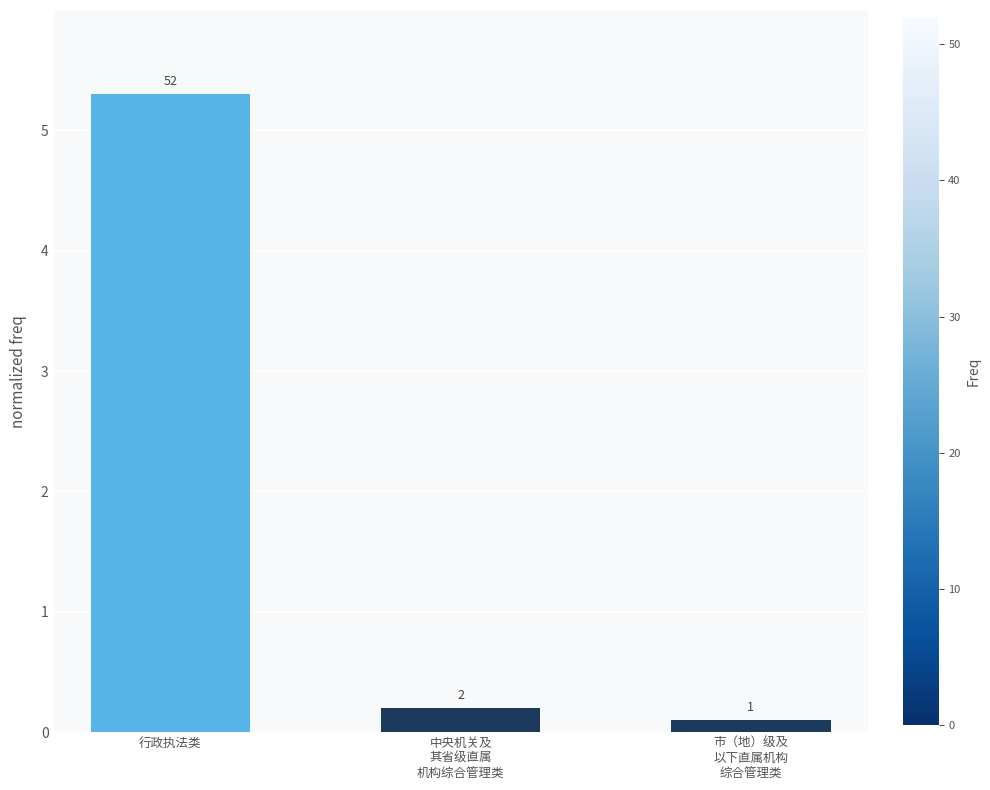

Does the chart contain any negative values?

No